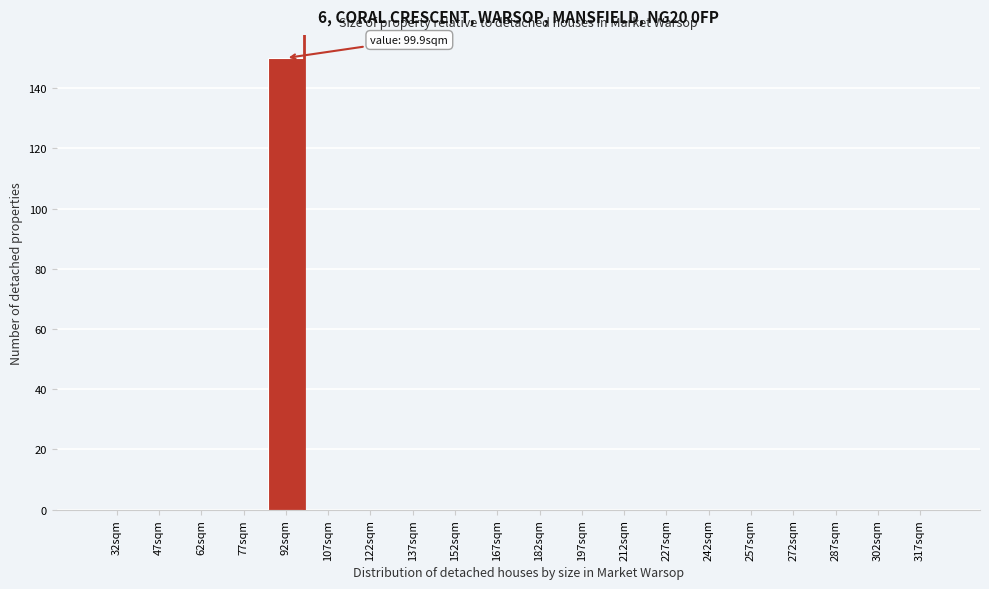

Reading left to right, list all the values displayed in this chart.

32sqm=0	47sqm=0	62sqm=0	77sqm=0	92sqm=150	107sqm=0	122sqm=0	137sqm=0	152sqm=0	167sqm=0	182sqm=0	197sqm=0	212sqm=0	227sqm=0	242sqm=0	257sqm=0	272sqm=0	287sqm=0	302sqm=0	317sqm=0